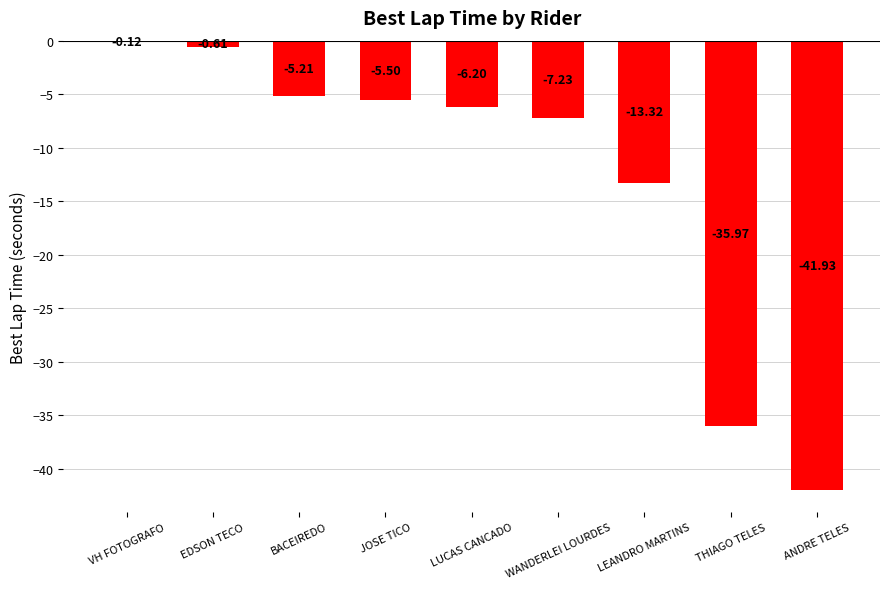

At which label is the value closest to -21?

LEANDRO MARTINS